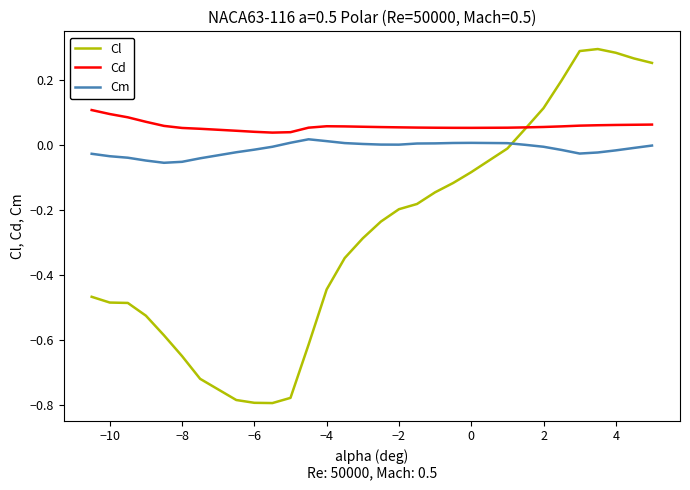

True or false: Cm and Cd cross at least once.

False